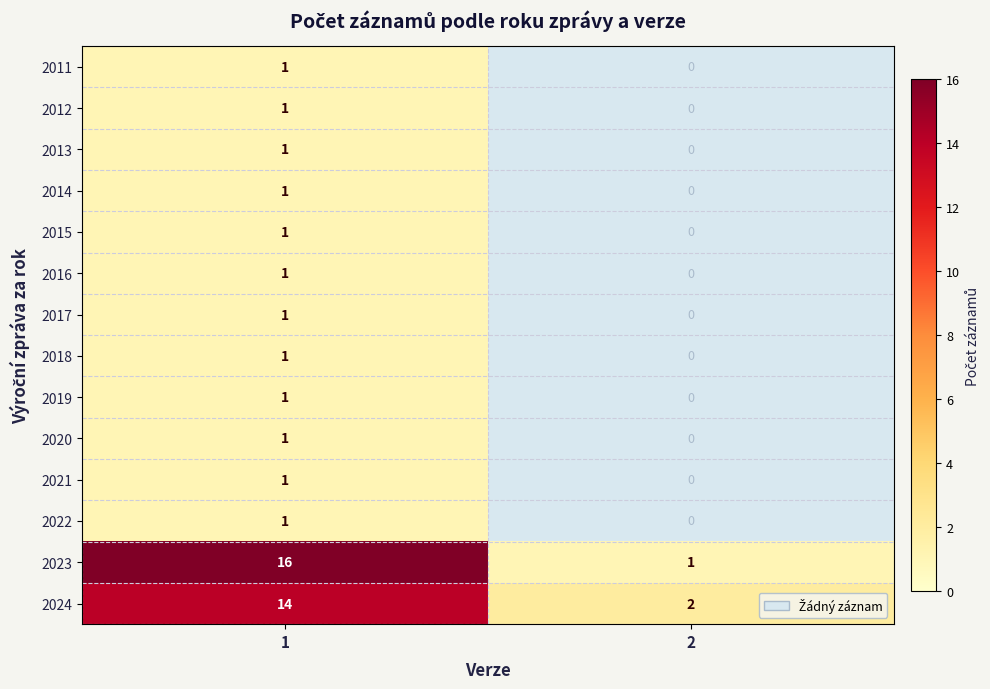

What is the minimum value shown in the chart?

1.0